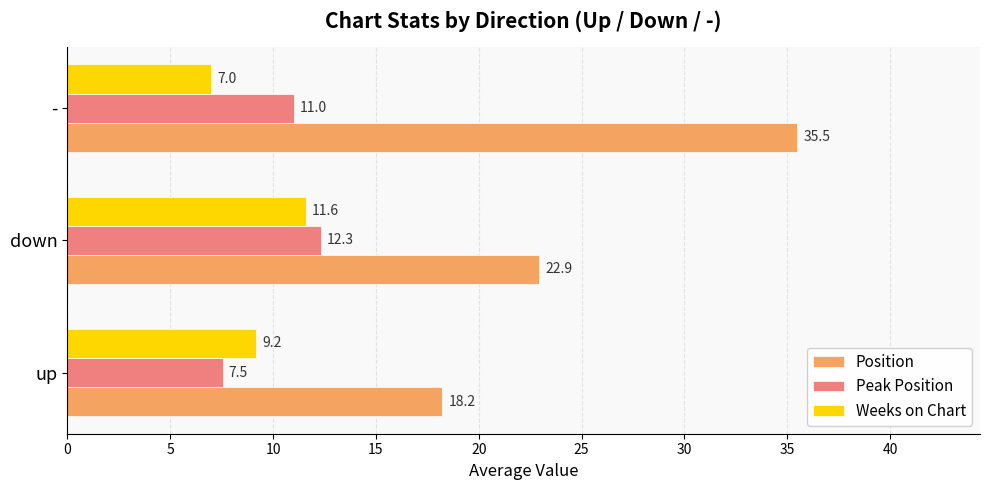

Which series has the largest total across all categories?

Position